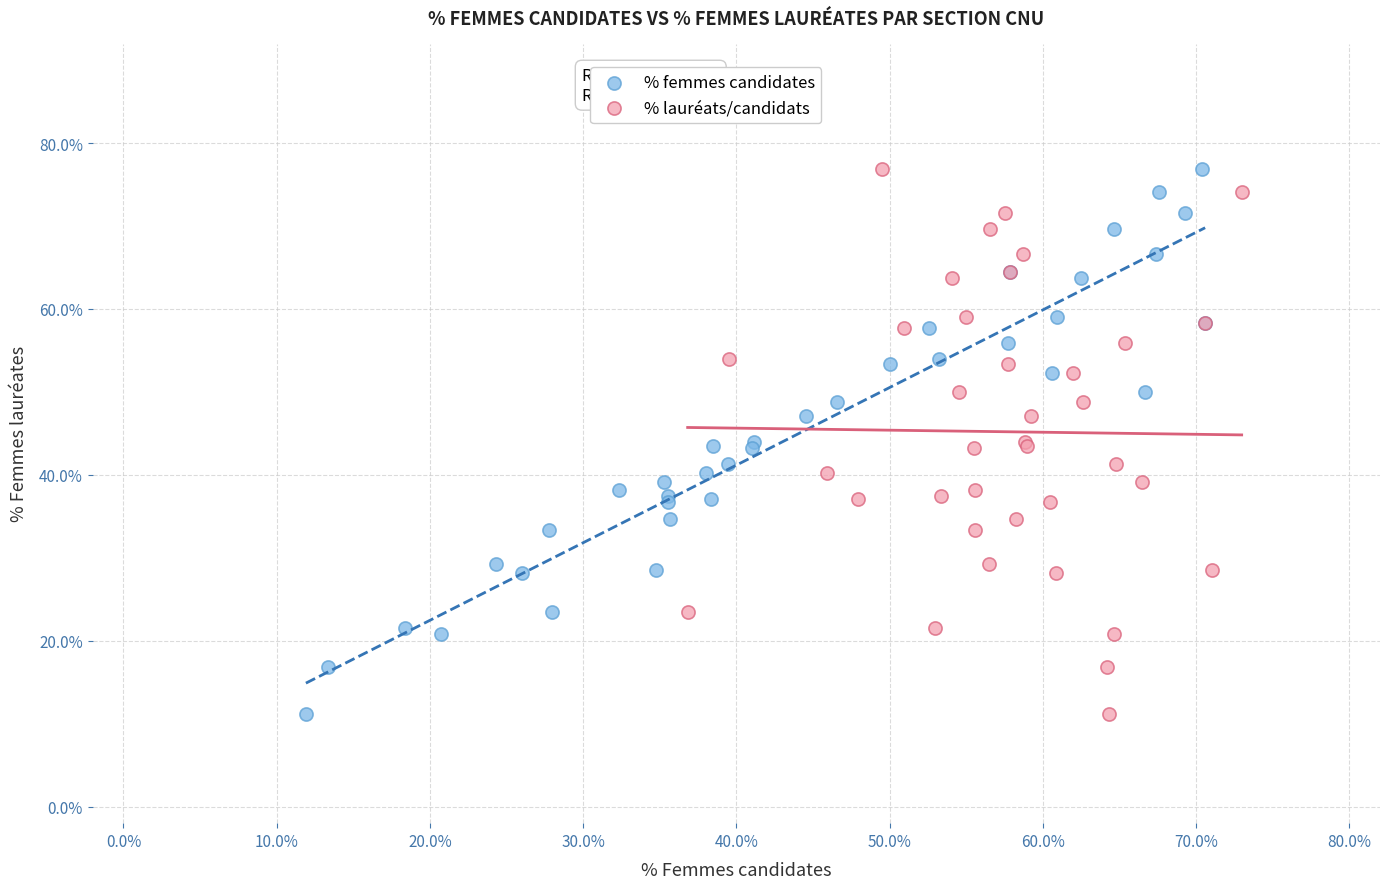

What are all the series names shown in the legend?

% femmes candidates, % lauréats/candidats